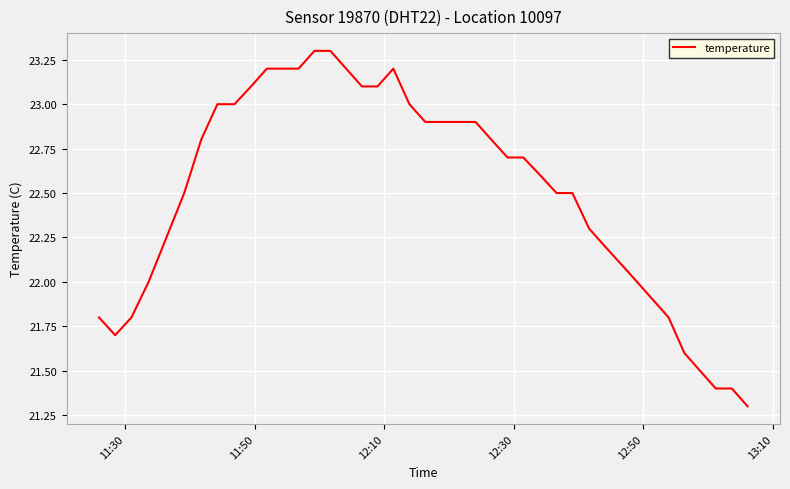

What is the greatest value displayed?

23.3